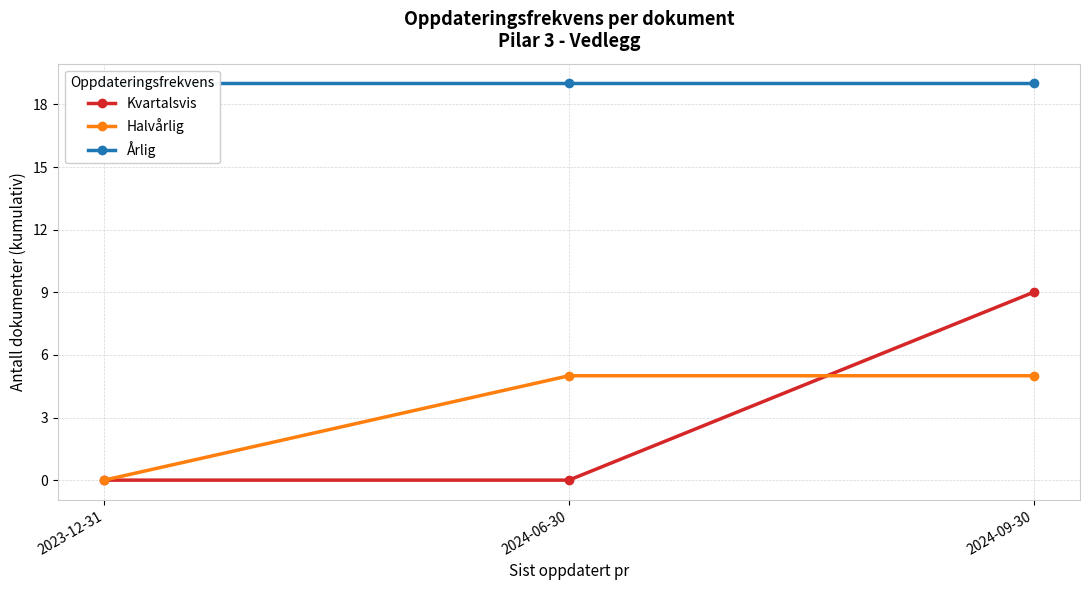

Does the chart have visible grid lines?

Yes